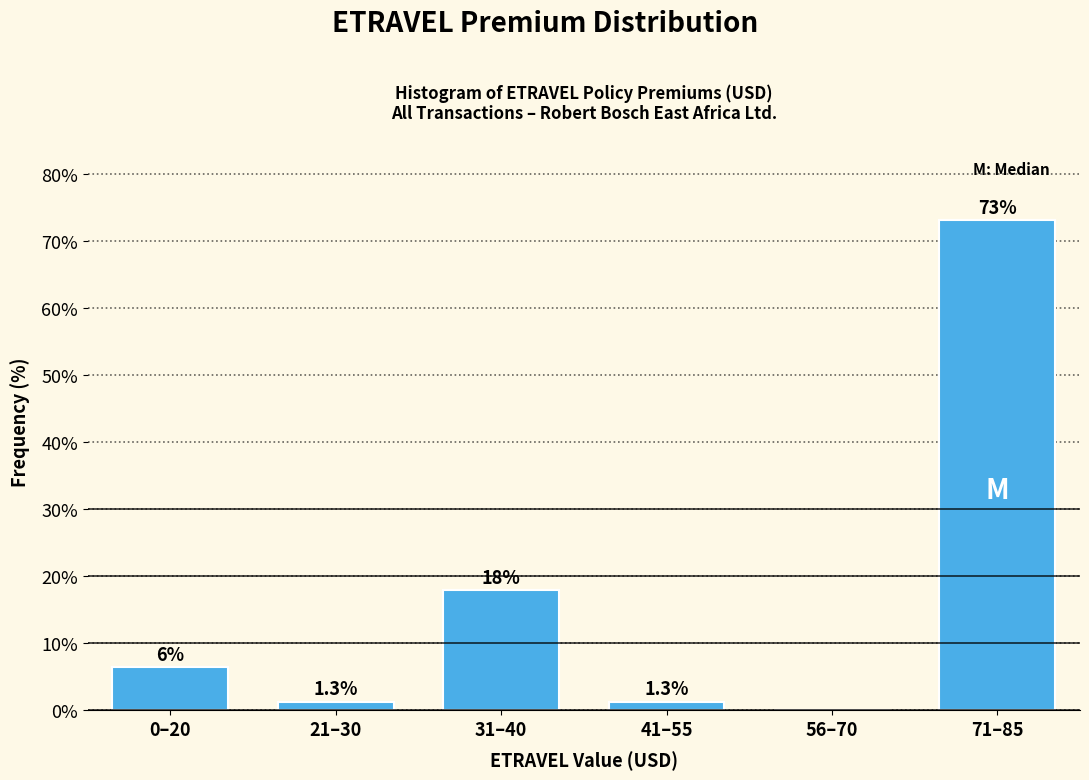

Reading left to right, extract all data points from this chart.

0–20=6.4	21–30=1.3	31–40=17.9	41–55=1.3	56–70=0.0	71–85=73.1